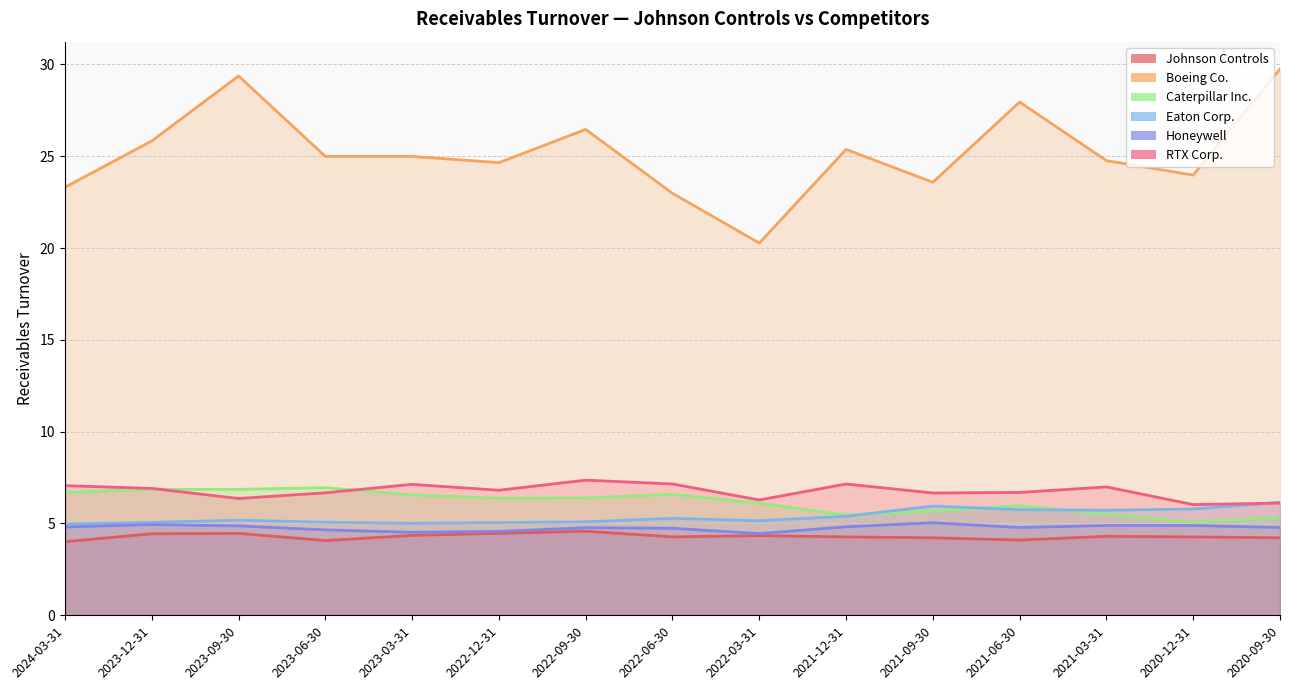

How many data points does each series have?

15